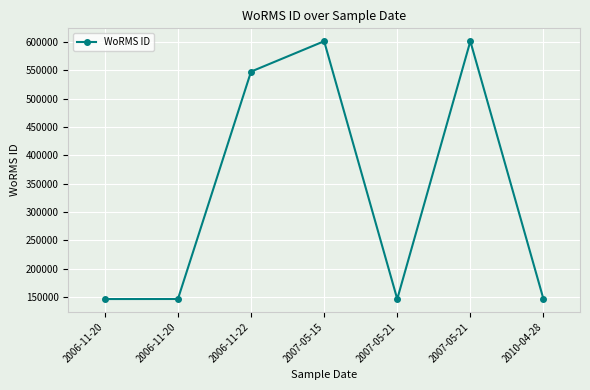

What value does the data have at 2006-11-20, to the nearest 50?

146650